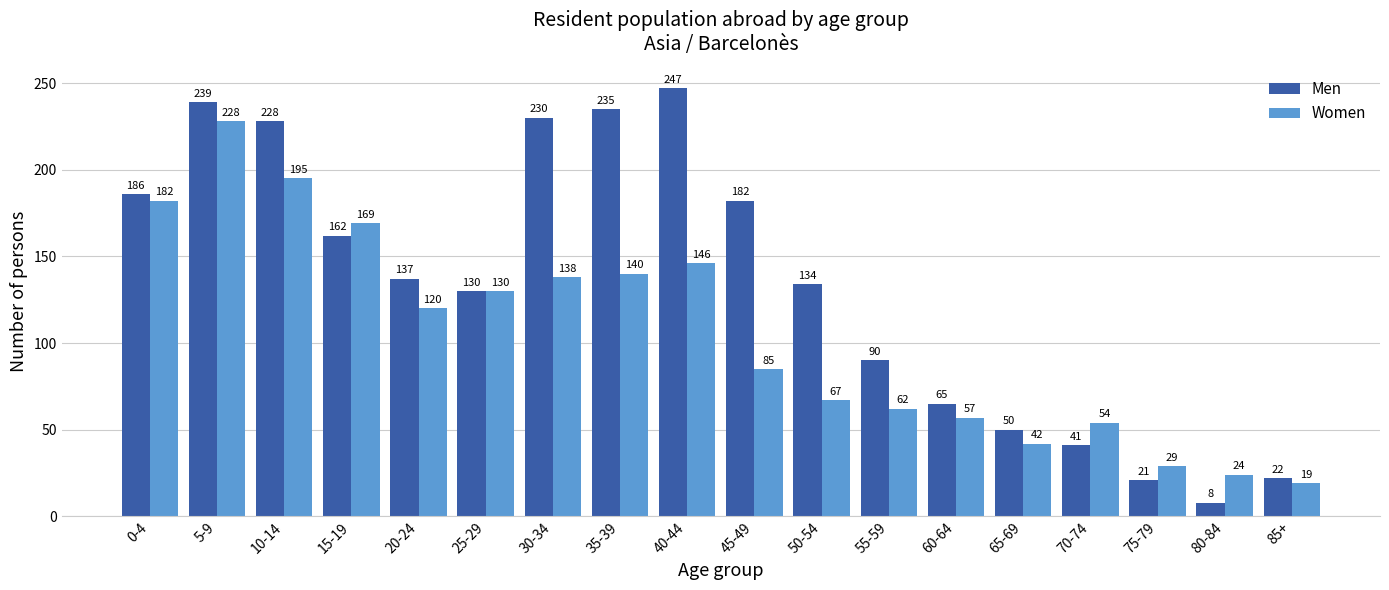

What is the average value of the Women series?

105